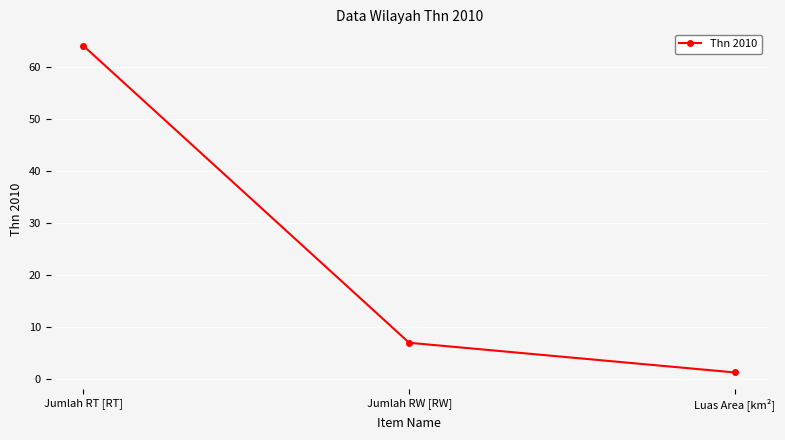

What is the sum of all values?

72.3